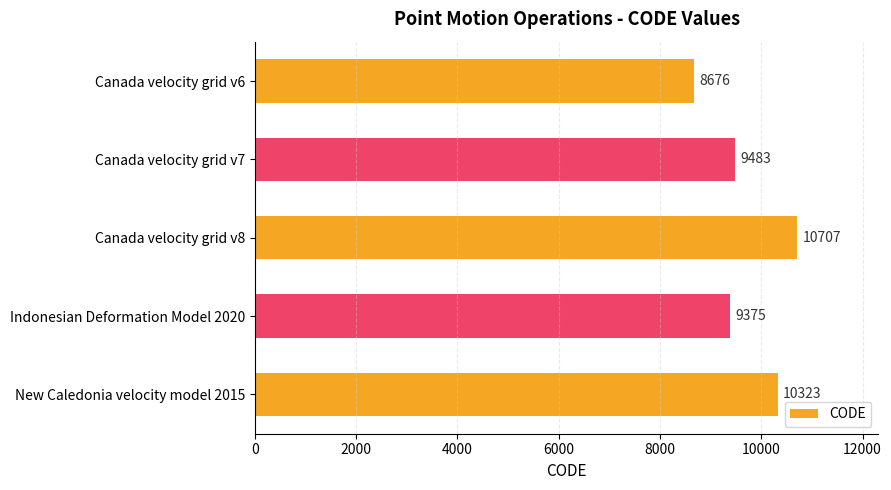

List the labels in order of value, largest first.

Canada velocity grid v8, New Caledonia velocity model 2015, Canada velocity grid v7, Indonesian Deformation Model 2020, Canada velocity grid v6